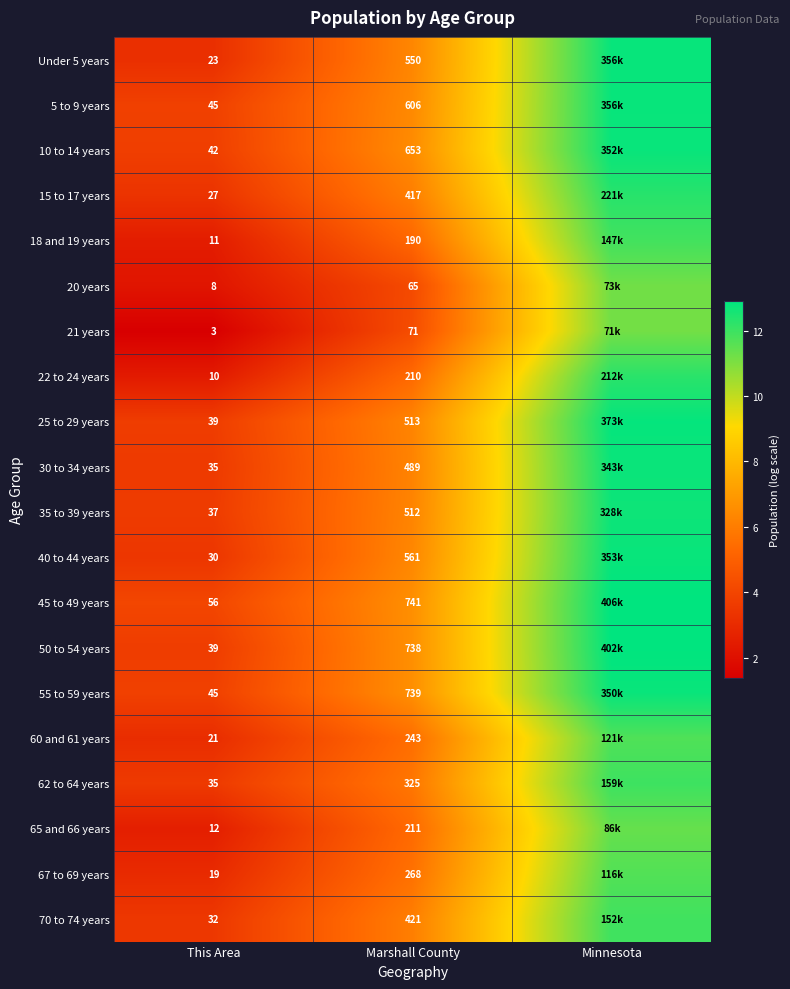

How many data points in 30 to 34 years are less than 6?

1